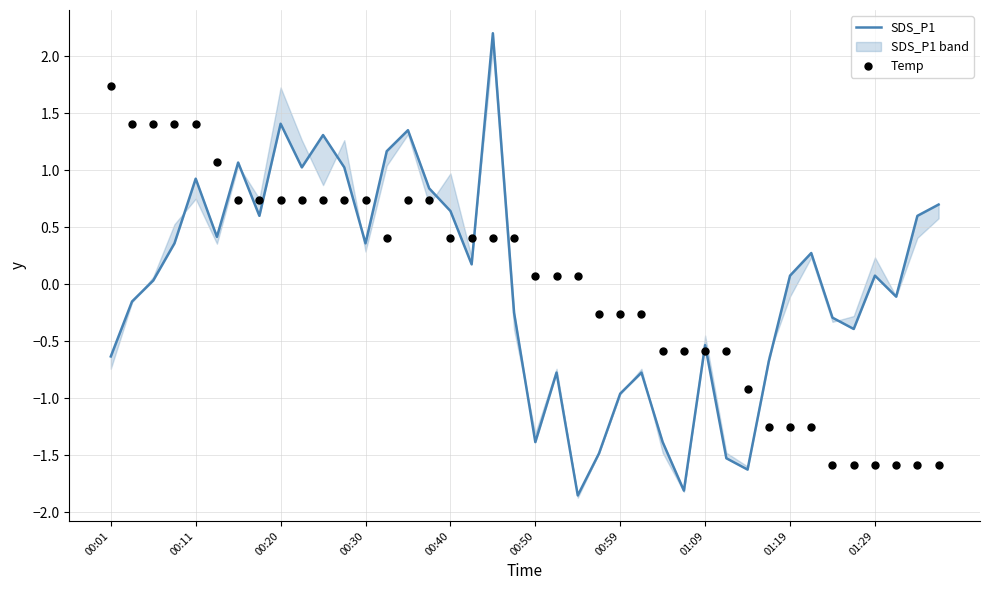

Which series reaches the maximum Y coordinate?

SDS_P1